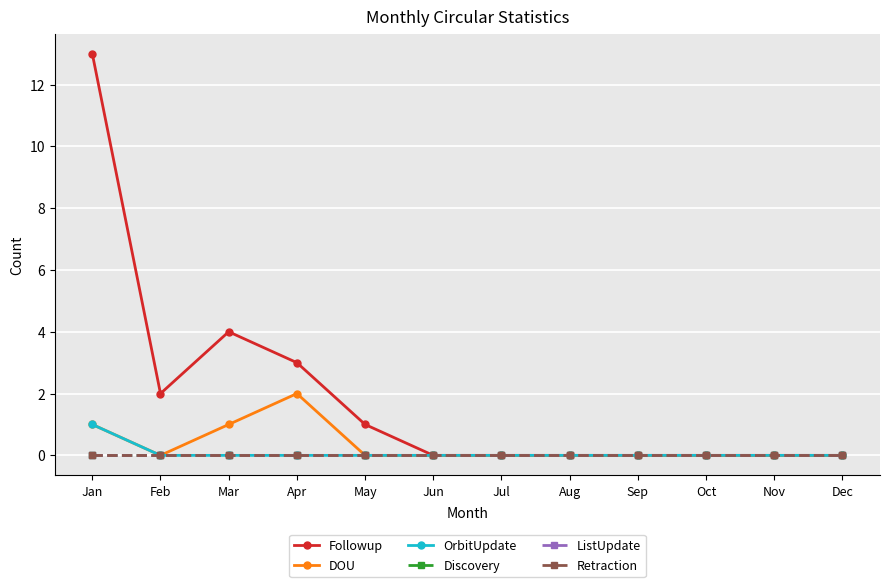

What is the maximum value for Followup?

13